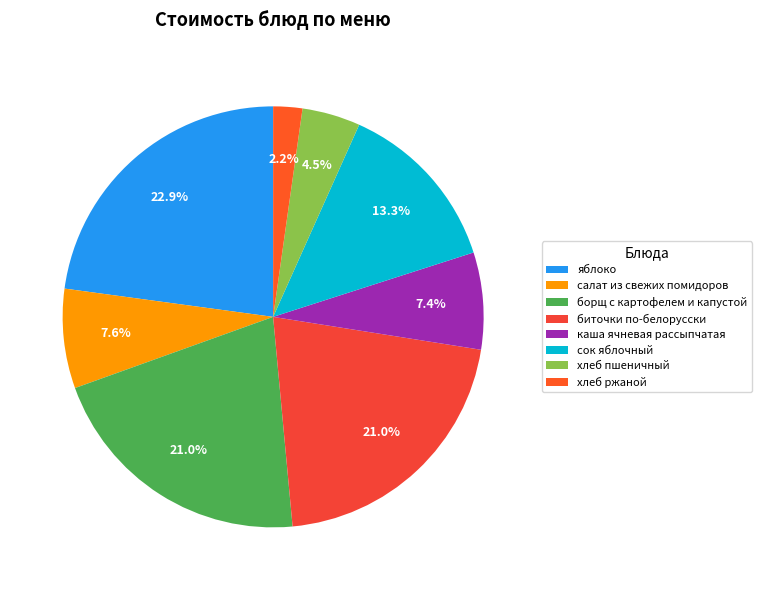

To the nearest percent, what percentage of the pie is биточки по-белорусски?

21%